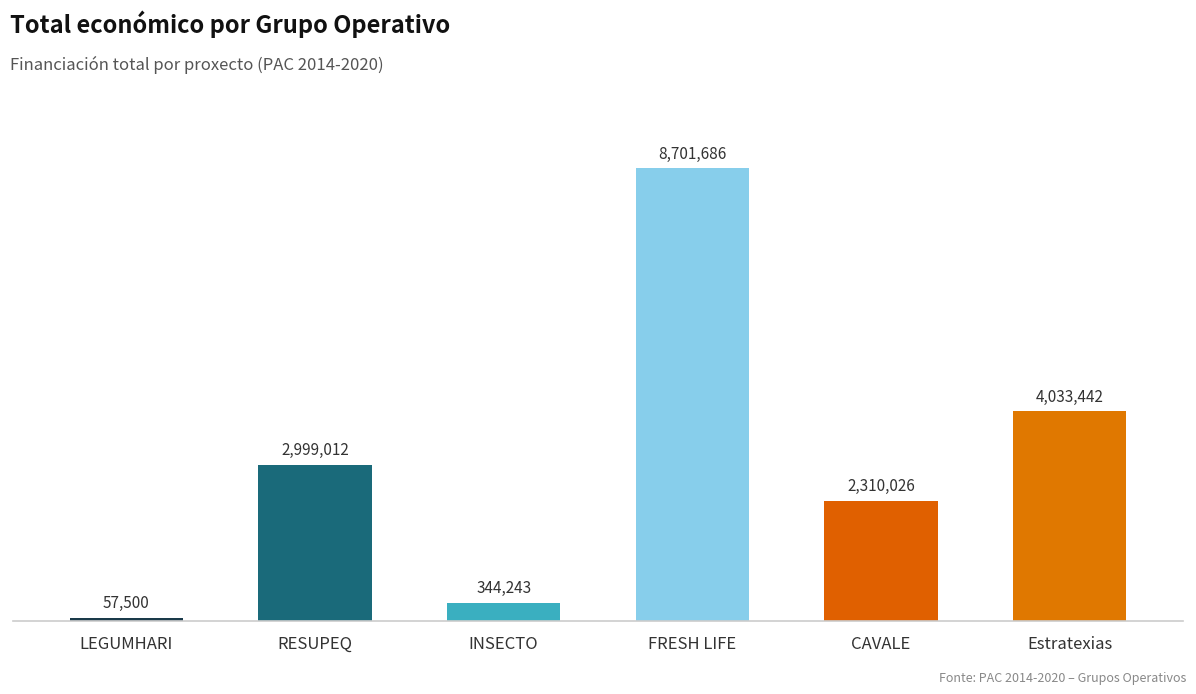

What position from the left is CAVALE?

5